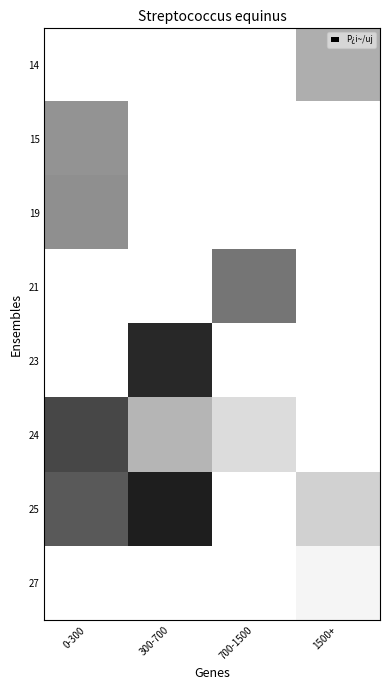

How many data points does each series have?

4